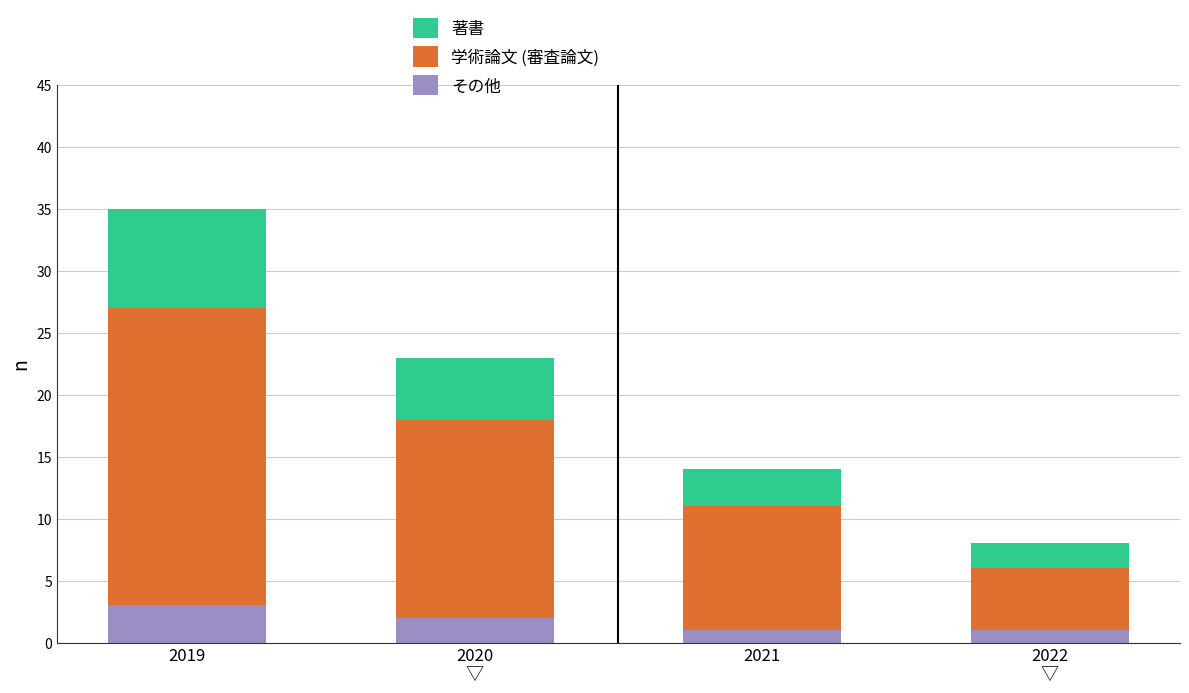

What is the total value across all series at 2019?

35